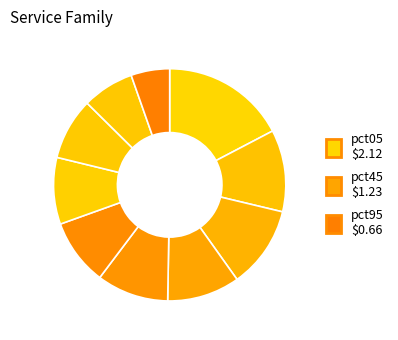

What is the smallest slice in the pie chart?

pct95